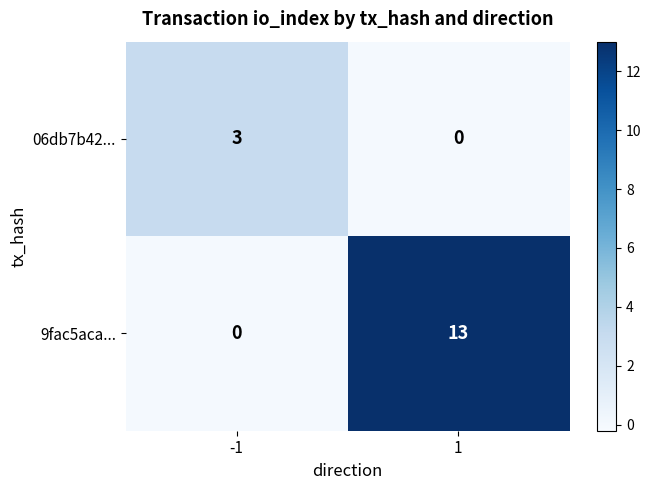

What is the sum of the 06db7b42... values at 1 and -1?

3